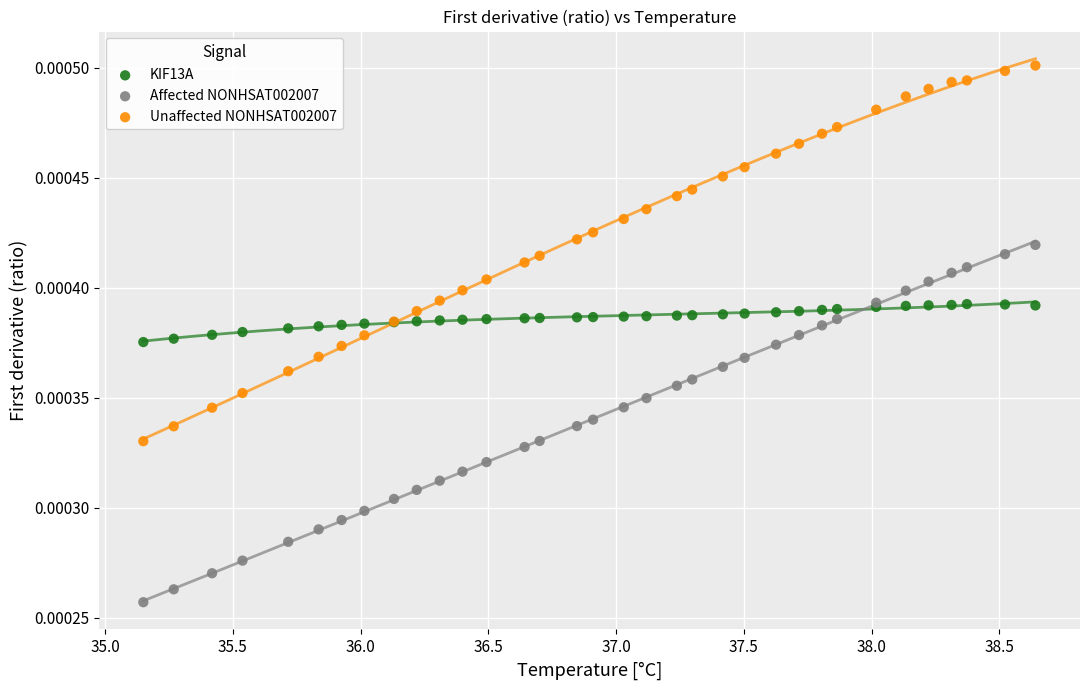

Which series has the widest spread of Y values?

Unaffected NONHSAT002007